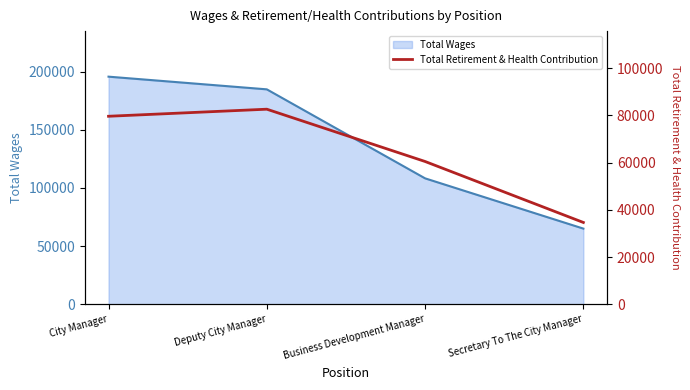

True or false: Total Wages has more than 1 points higher than both neighbors.

False